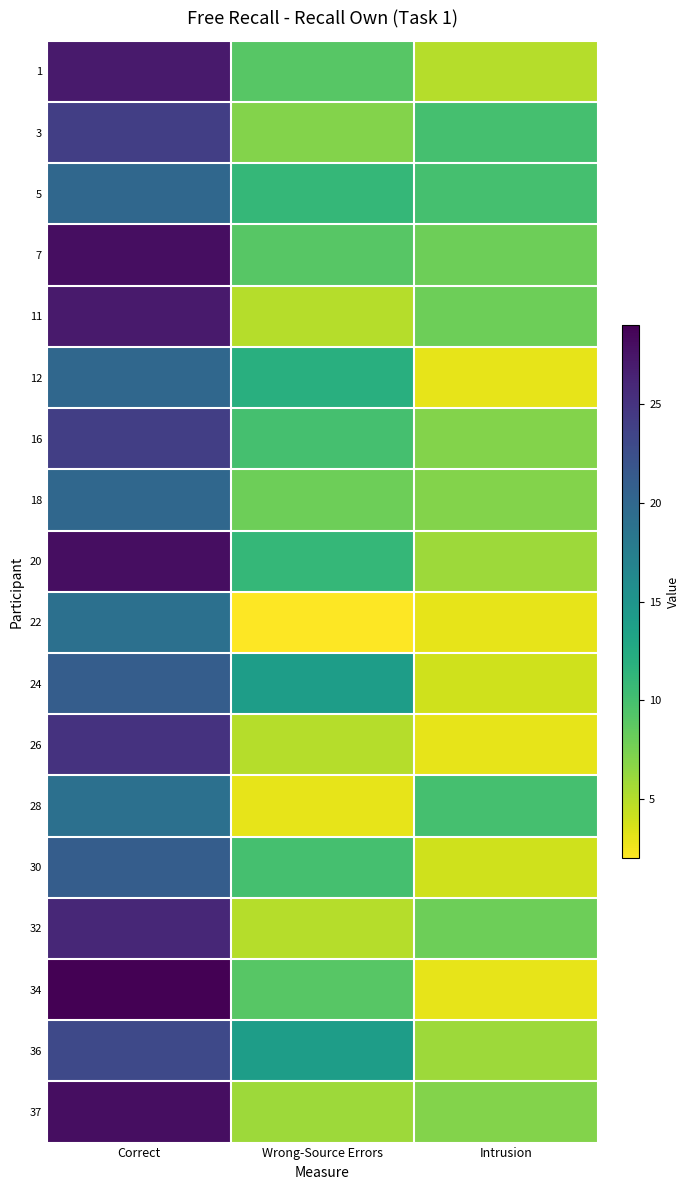

What is the minimum value shown in the chart?

2